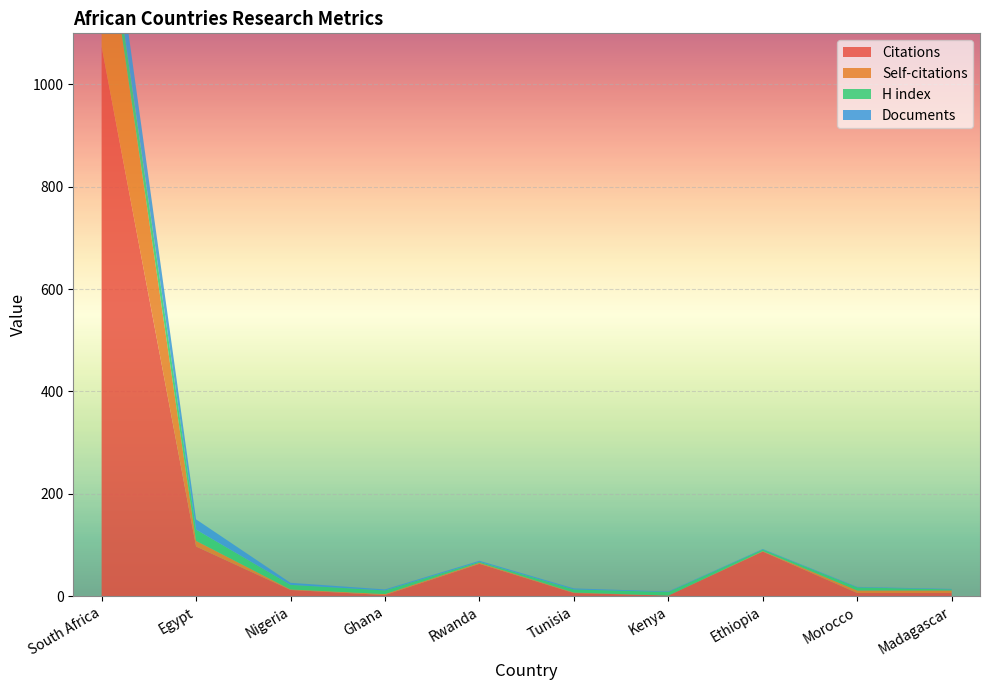

Reading left to right, extract all data points from this chart.

Citations: South Africa=1074	Egypt=97	Nigeria=12	Ghana=2	Rwanda=63	Tunisia=6	Kenya=1	Ethiopia=87	Morocco=6	Madagascar=6
Self-citations: South Africa=292	Egypt=11	Nigeria=1	Ghana=2	Rwanda=2	Tunisia=1	Kenya=0	Ethiopia=1	Morocco=5	Madagascar=5
H index: South Africa=42	Egypt=22	Nigeria=9	Ghana=7	Rwanda=2	Tunisia=6	Kenya=7	Ethiopia=3	Morocco=6	Madagascar=2
Documents: South Africa=70	Egypt=20	Nigeria=4	Ghana=2	Rwanda=2	Tunisia=2	Kenya=1	Ethiopia=1	Morocco=1	Madagascar=1